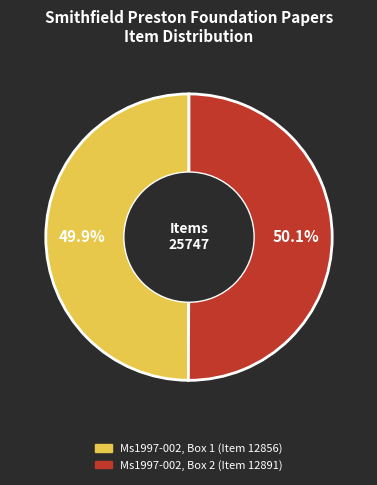

How many slices are in this pie chart?

2